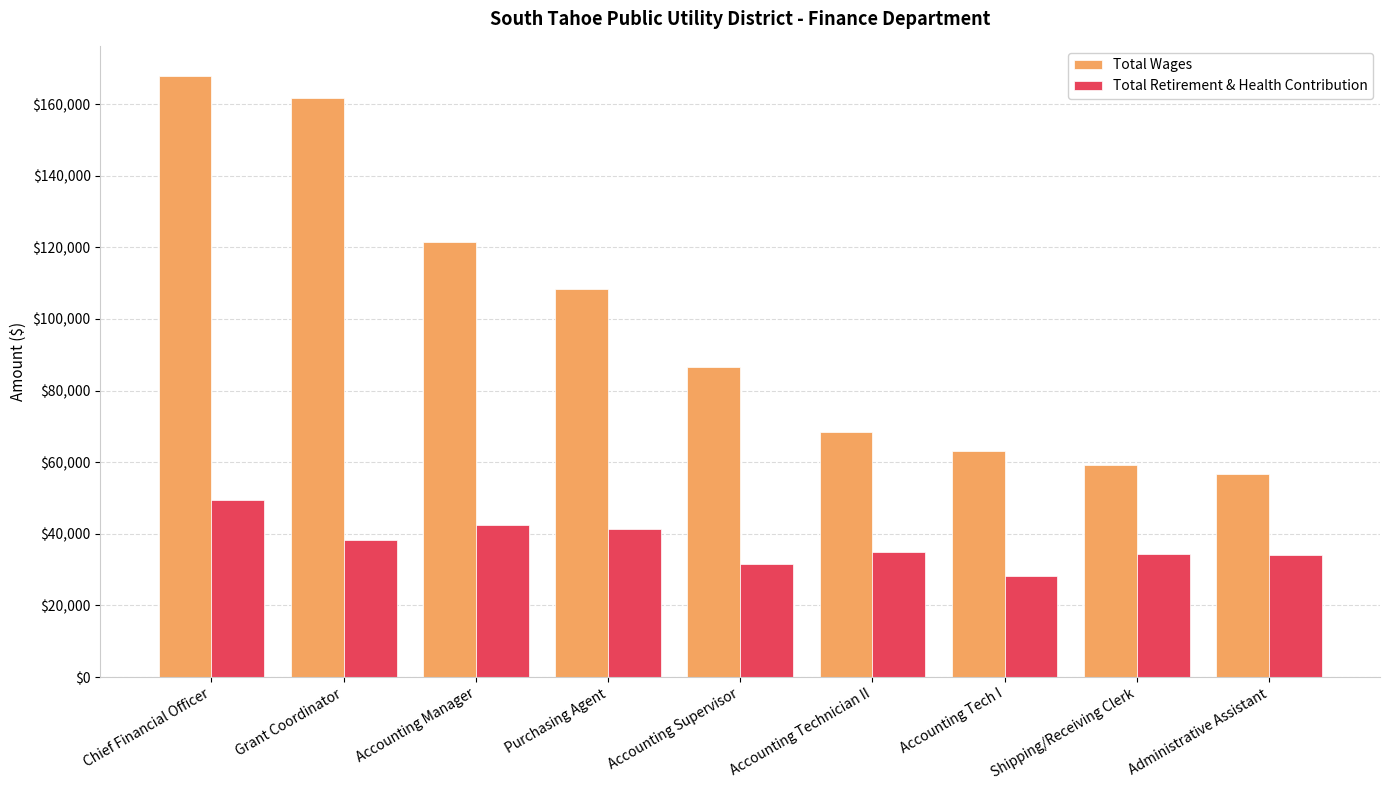

Between Purchasing Agent and Accounting Technician II, which series saw the biggest shift?

Total Wages